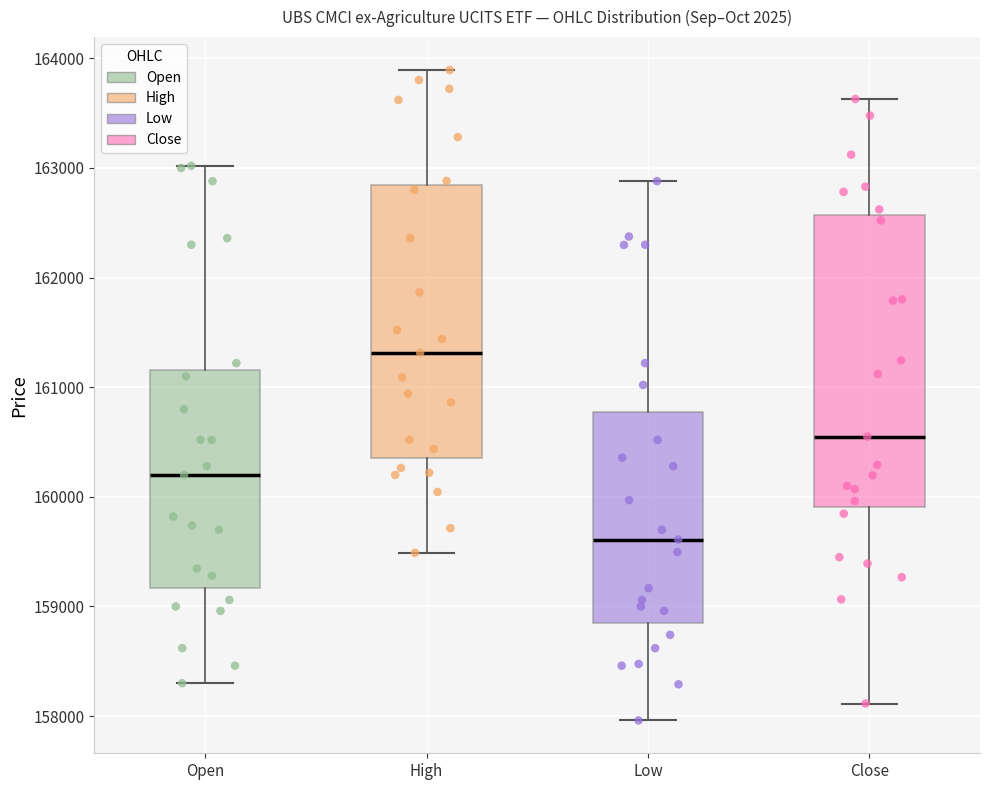

Reading left to right, read every box against the y-axis: the position of its median line, the range the box covers, and the ends of its whiskers. The values are not printed on the chart, so give them approximately, as read against the axis.

Open: median 160200, box 159200 to 161200, whiskers 158300 to 163000
High: median 161300, box 160400 to 162800, whiskers 159500 to 163900
Low: median 159600, box 158900 to 160800, whiskers 158000 to 162900
Close: median 160600, box 159900 to 162600, whiskers 158100 to 163600